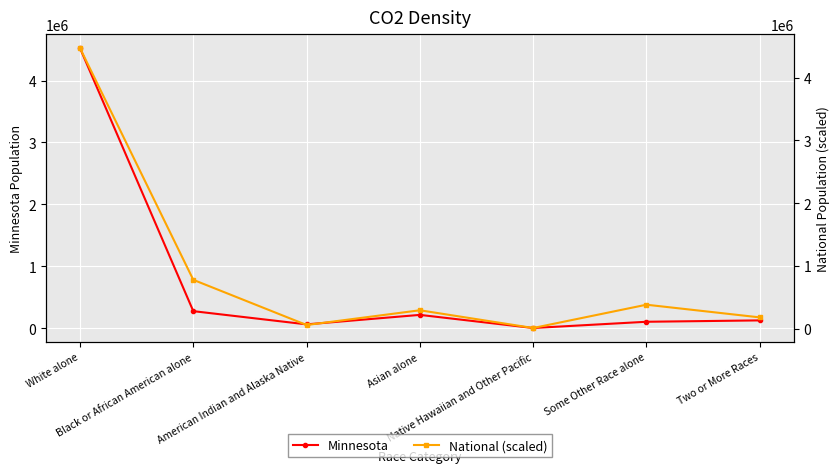

What position from the right is American Indian and Alaska Native?

5